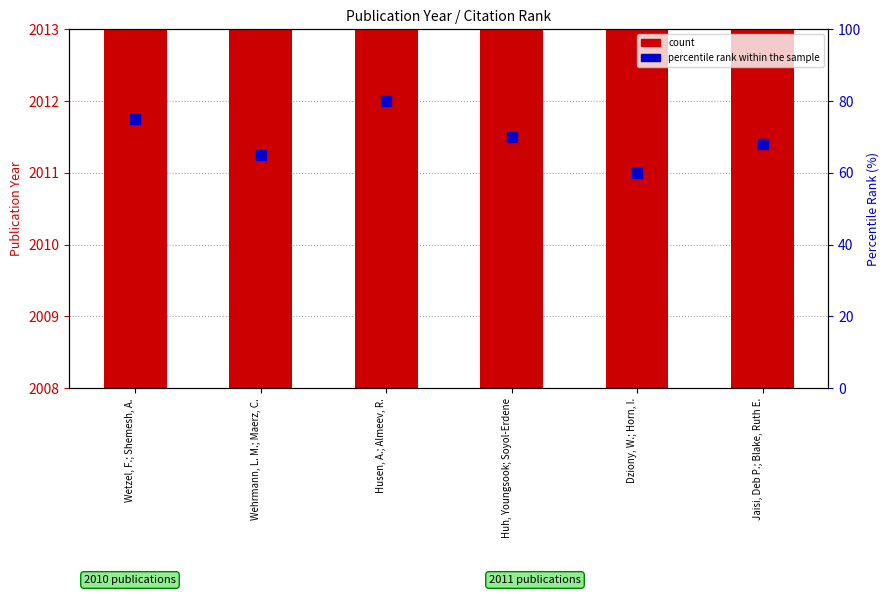

Is the value of count at Jaisi, Deb P.; Blake, Ruth E. greater than the value of percentile rank within the sample at Dziony, W.; Horn, I.?

Yes